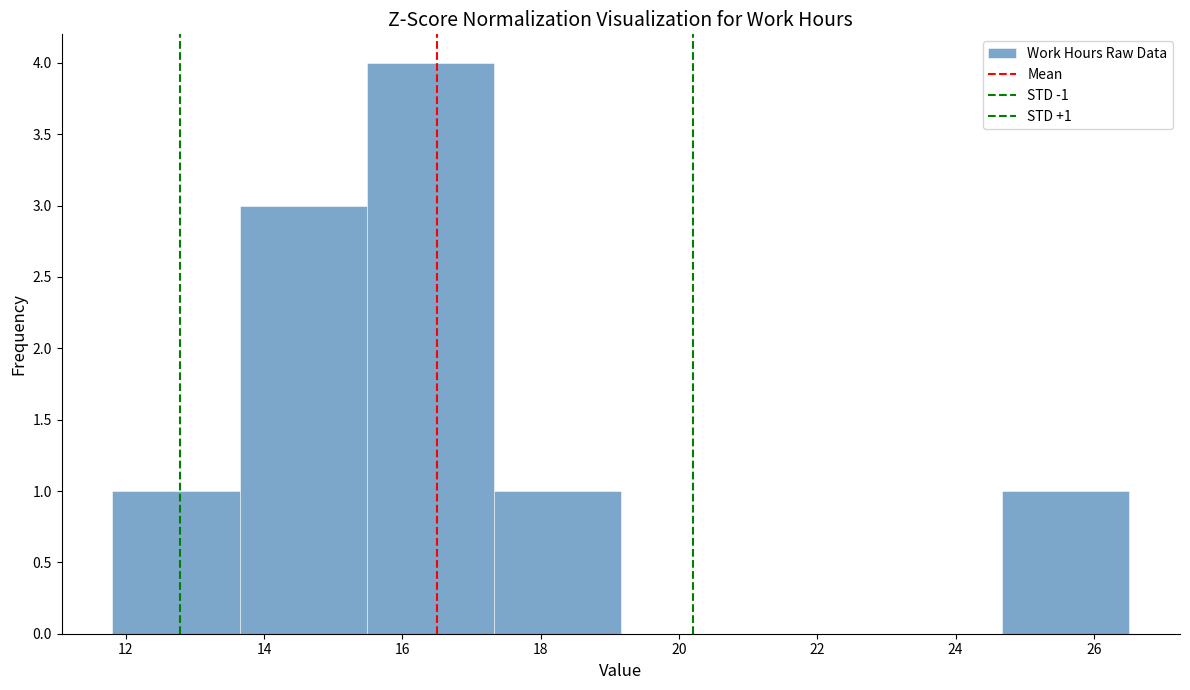

Over which range of the x-axis is the bar tallest?

15.4 to 17.4